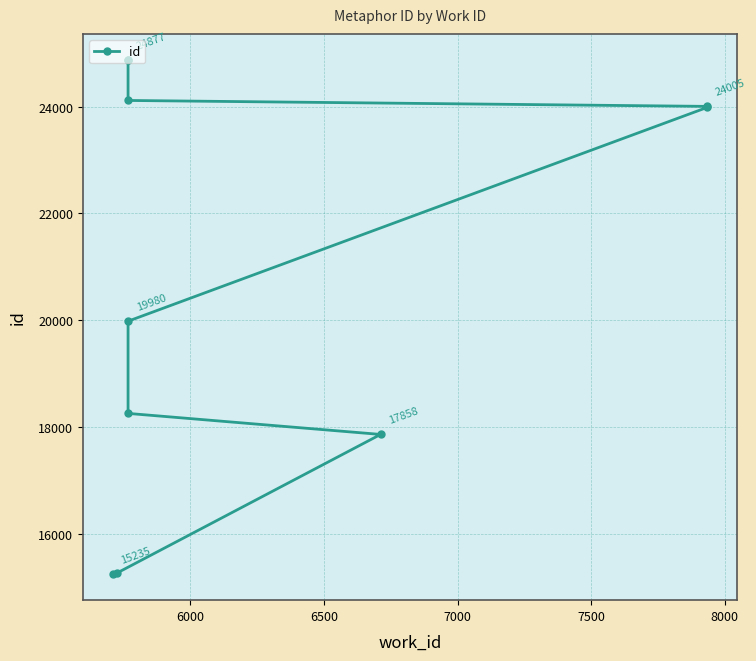

How many categories are shown in the chart?

10